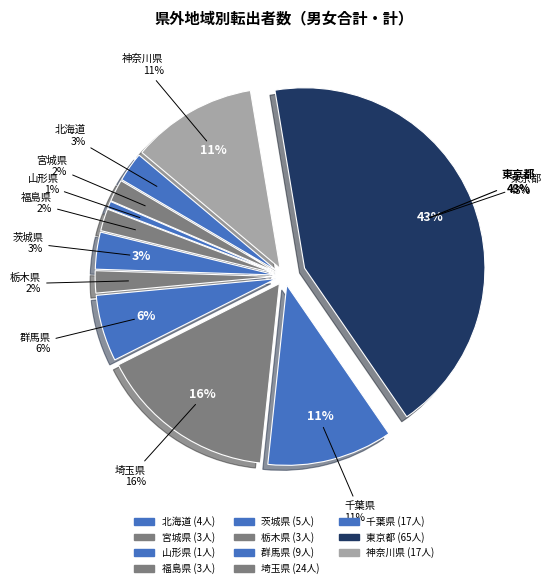

True or false: 北海道 accounts for 3% of the total.

True